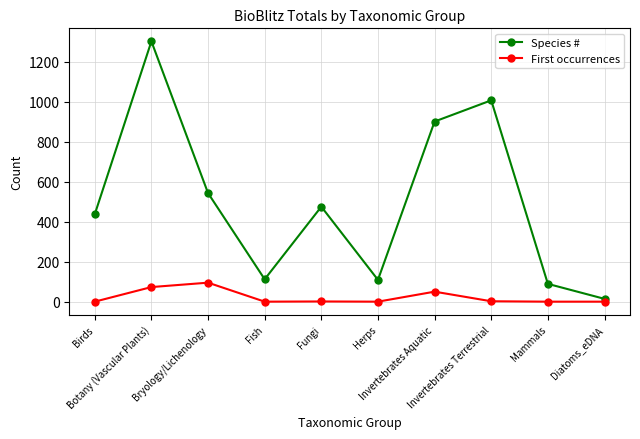

True or false: First occurrences and Species # intersect in this chart.

False